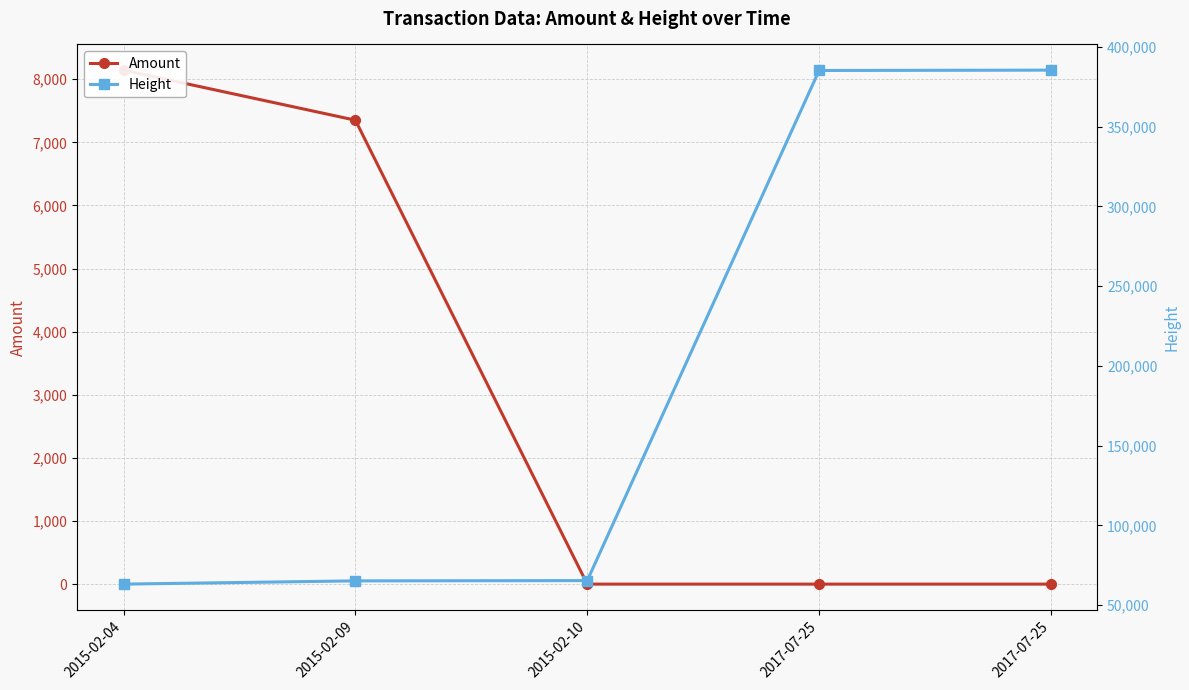

Does the chart have visible grid lines?

Yes